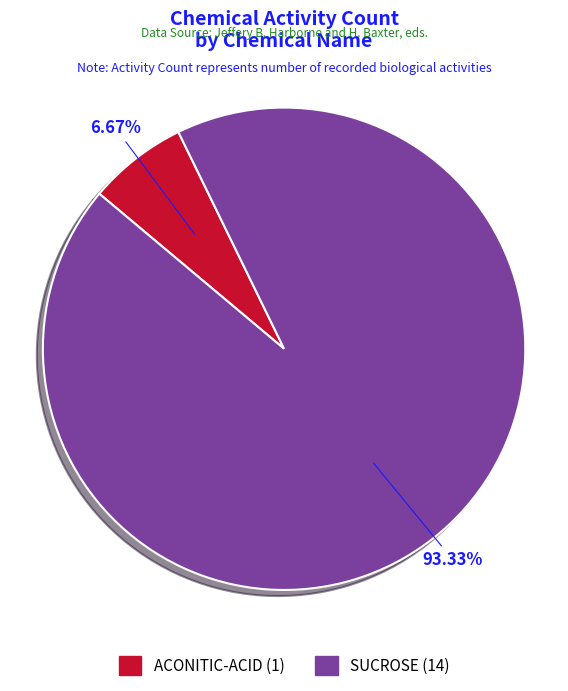

Between SUCROSE and ACONITIC-ACID, which is larger?

SUCROSE